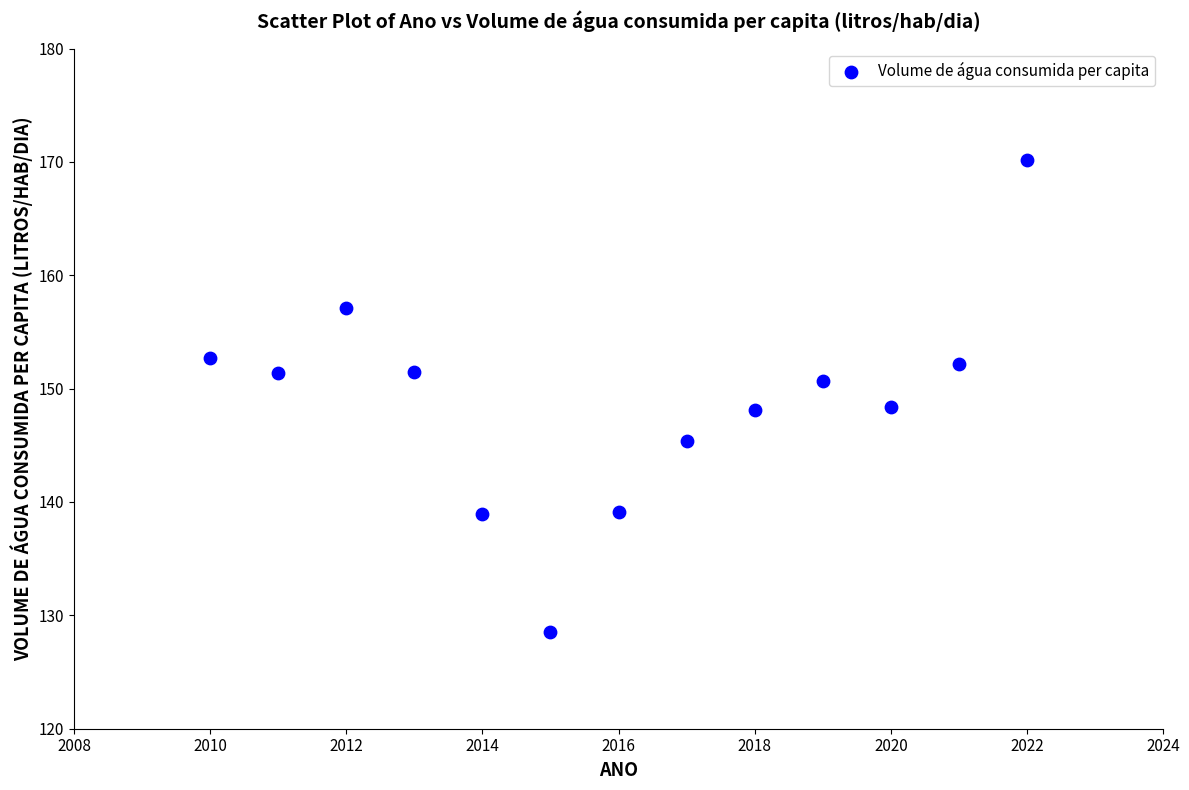

What is the range of Y values (max minus min)?

41.6